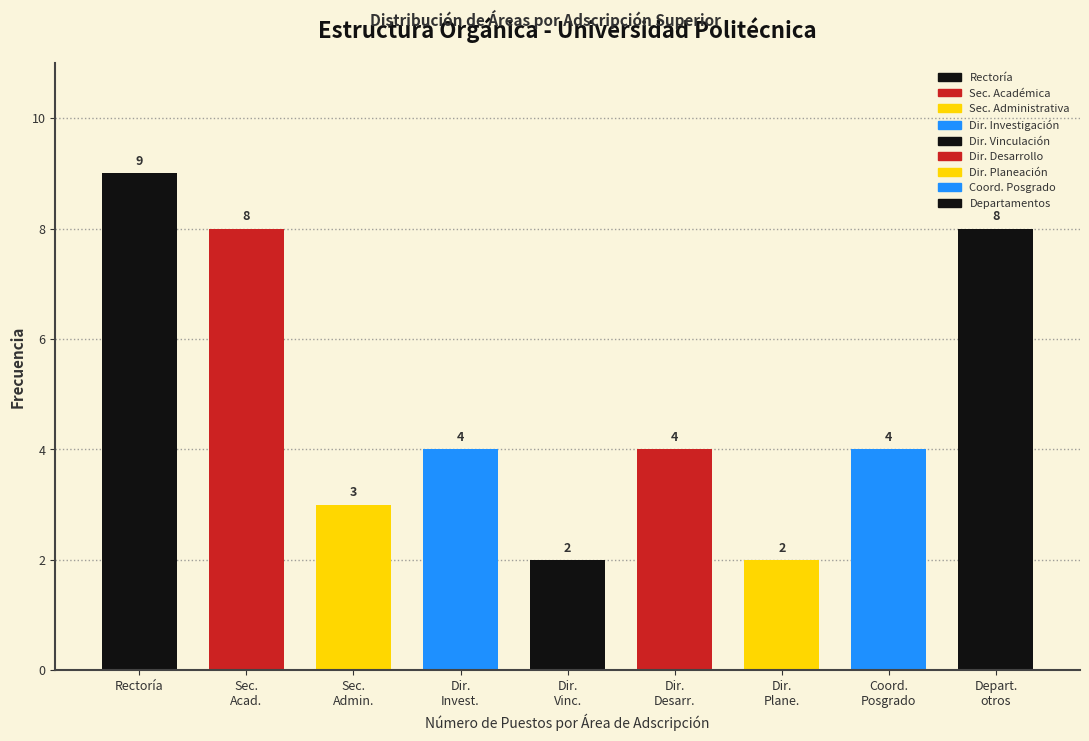

Reading left to right, what are all the values shown in this chart?

9	8	3	4	2	4	2	4	8